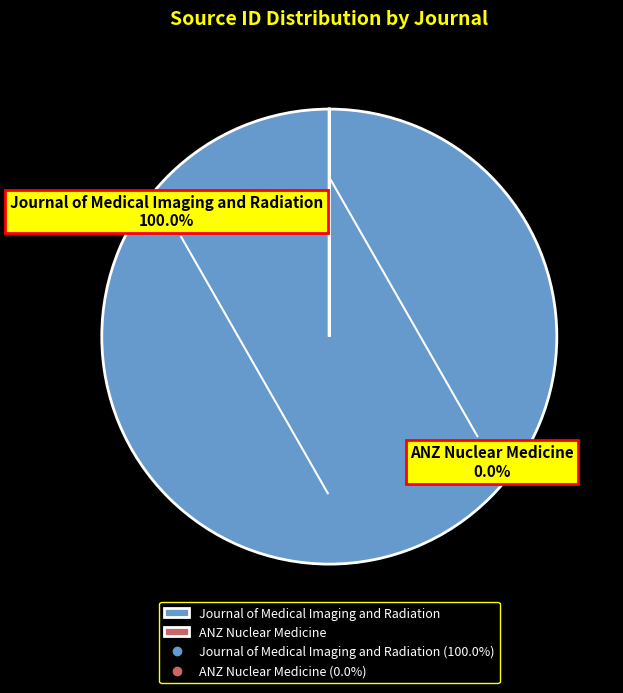

Between ANZ Nuclear Medicine and Journal of Medical Imaging and Radiation, which is larger?

Journal of Medical Imaging and Radiation